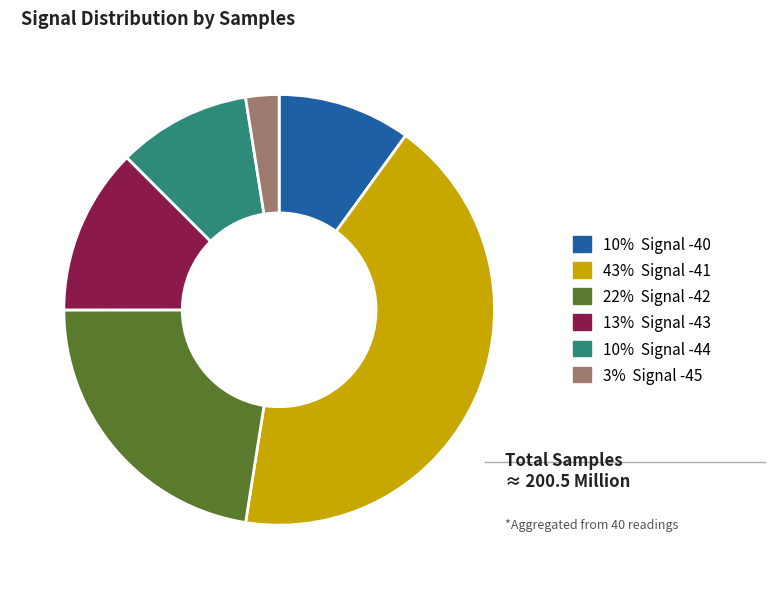

Is there a majority slice in this chart?

No